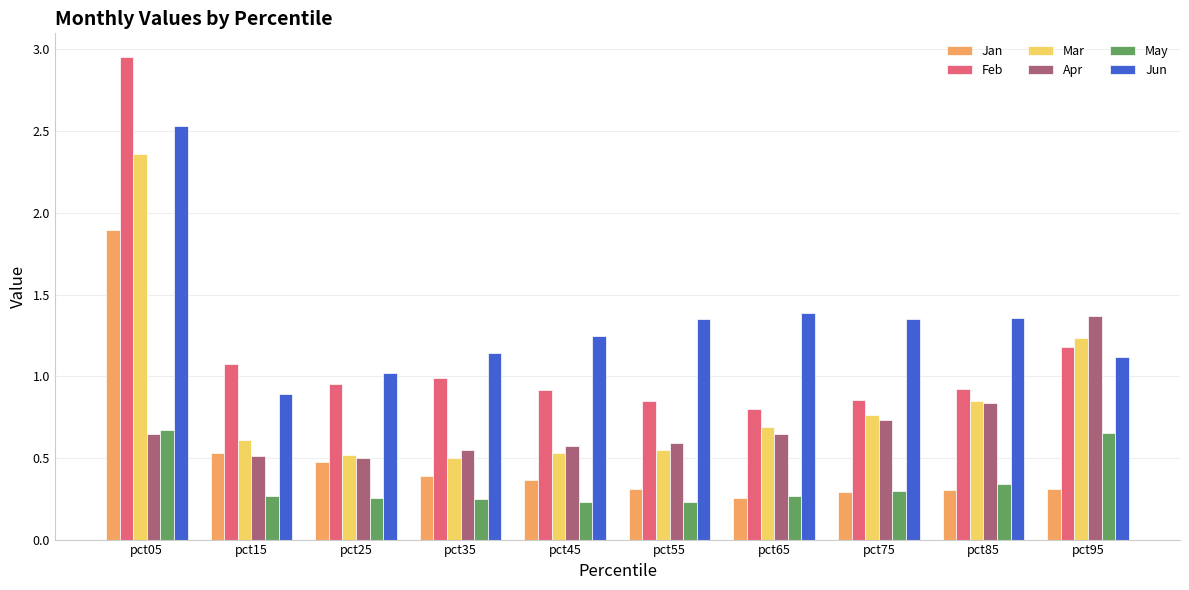

What is the sum of all Feb values?

11.5